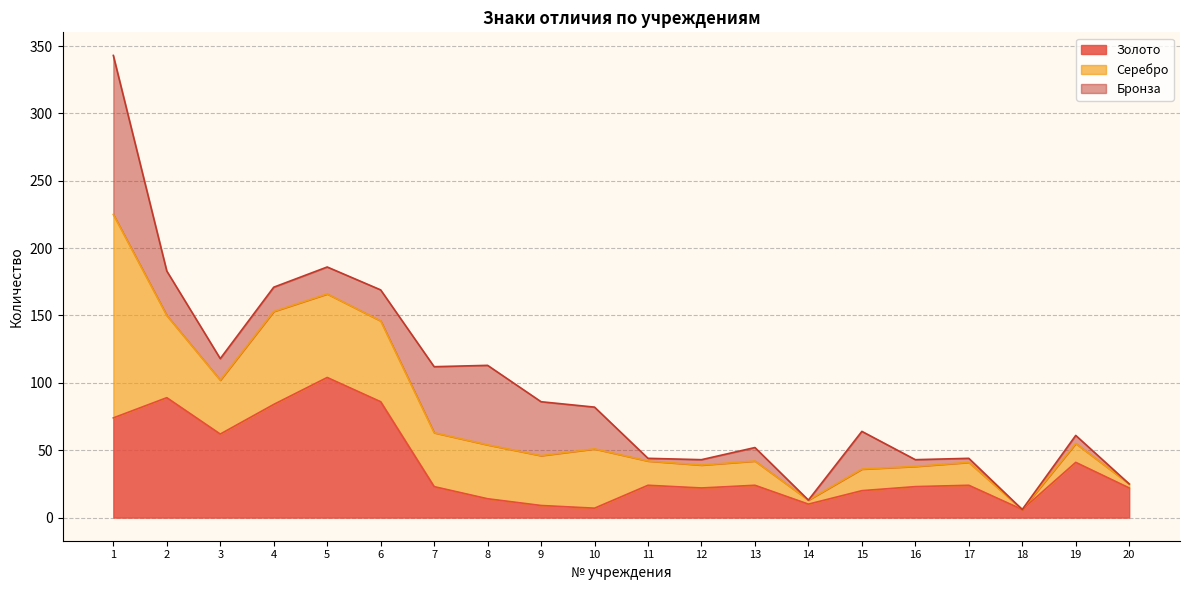

Rank the categories by Золото value from highest to lowest.

5, 2, 6, 4, 1, 3, 19, 11, 13, 17, 7, 16, 12, 20, 15, 8, 14, 9, 10, 18